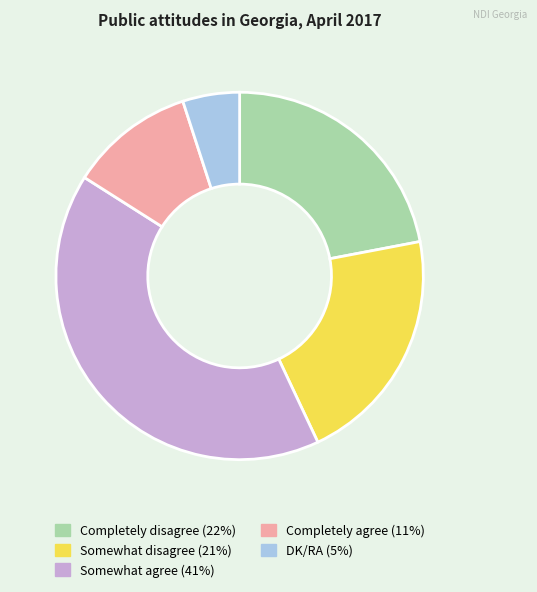

Combined, do Somewhat disagree (21%) and DK/RA (5%) account for over 50%?

No